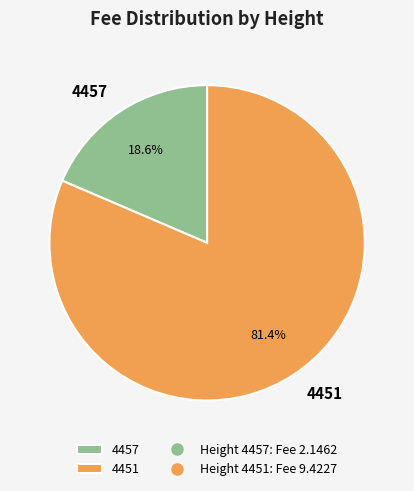

The 4457 slice represents 19% of the pie. True or false?

True